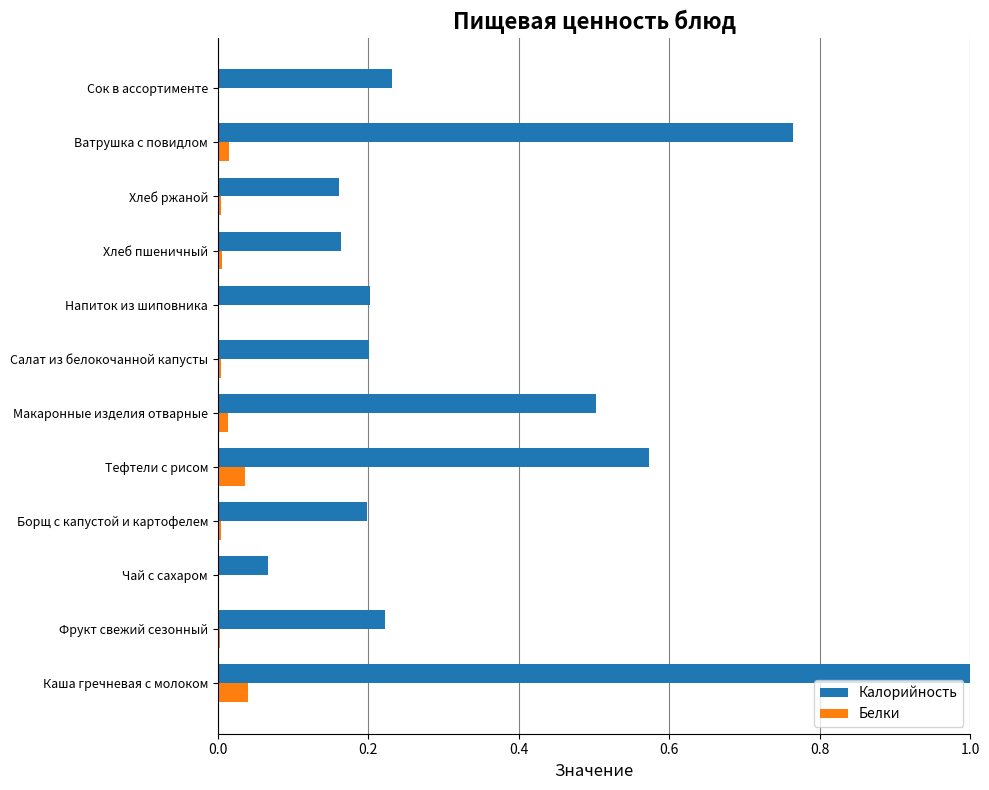

Which series has the largest total across all categories?

Калорийность